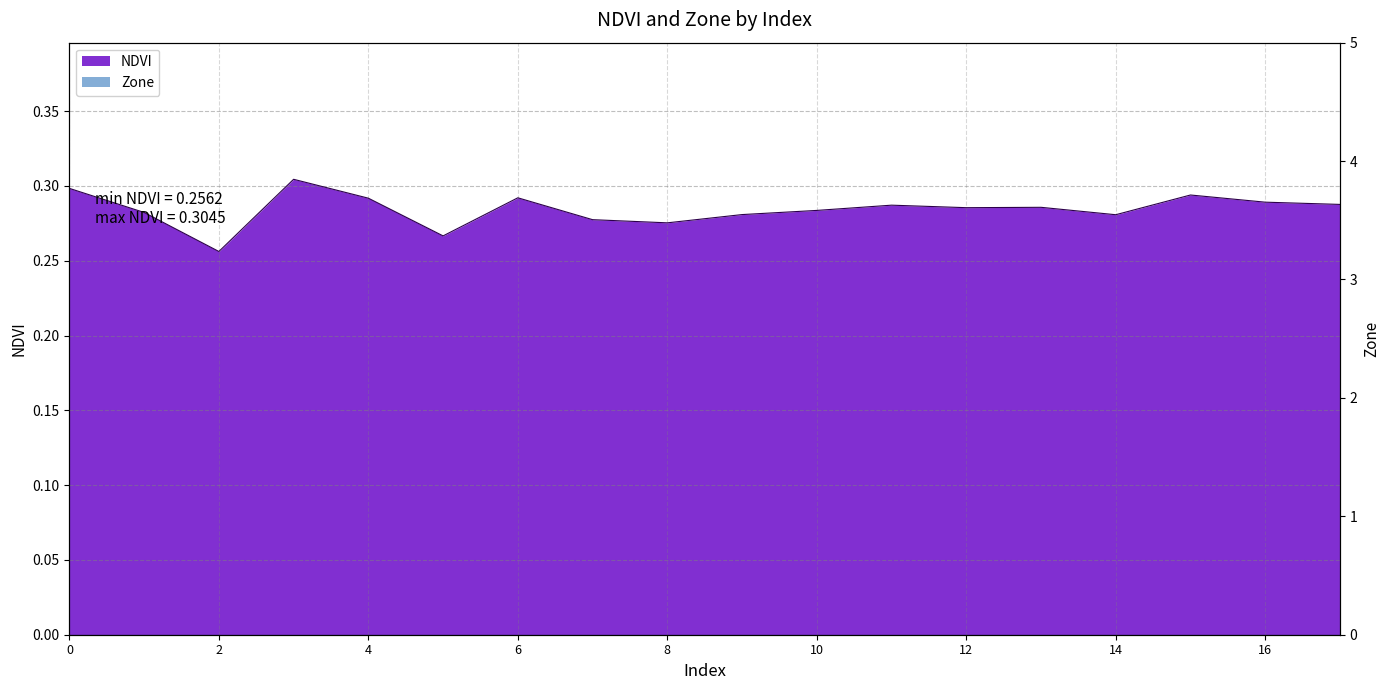

Does the chart have visible grid lines?

Yes